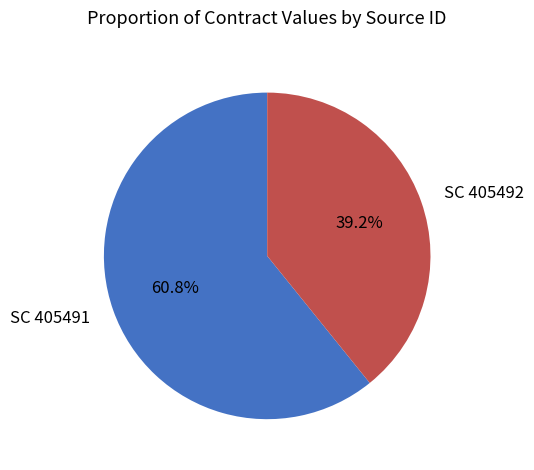

What is the smallest slice in the pie chart?

SC 405492